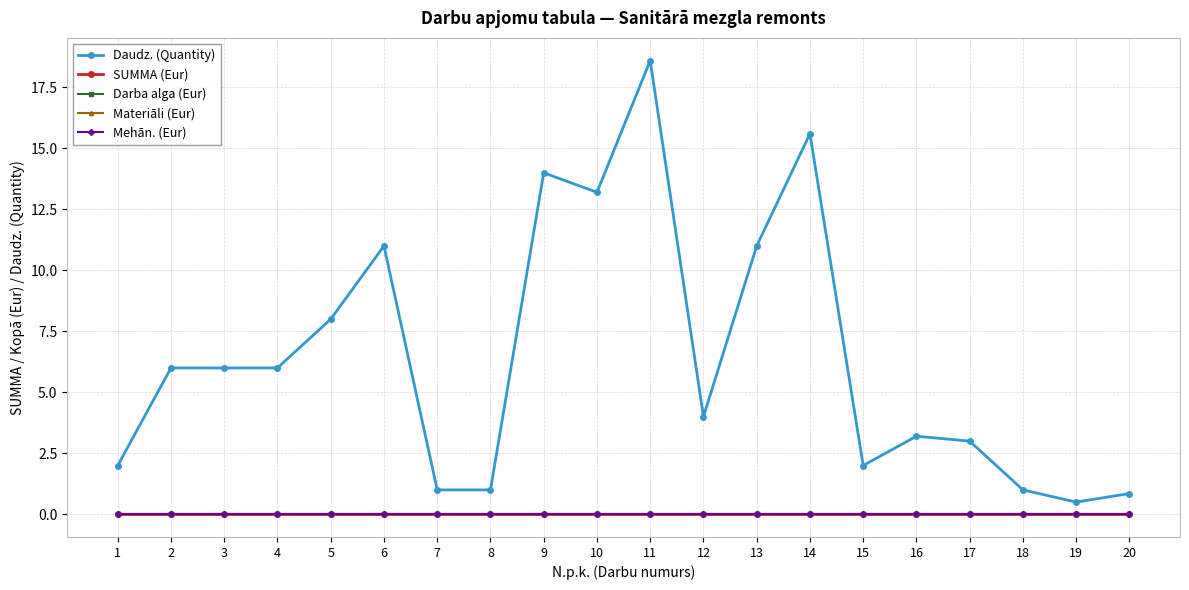

At which label is Daudz. (Quantity) closest to 9?

5